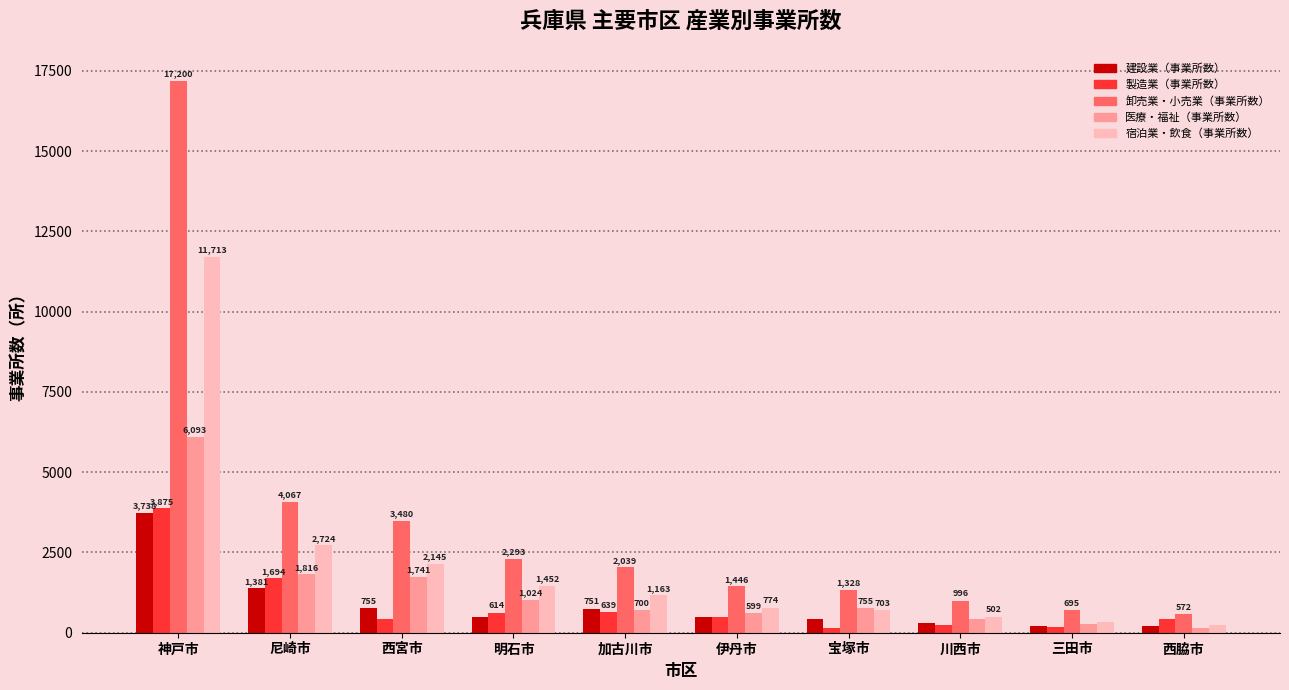

What is the total value across all series at 三田市?

1673